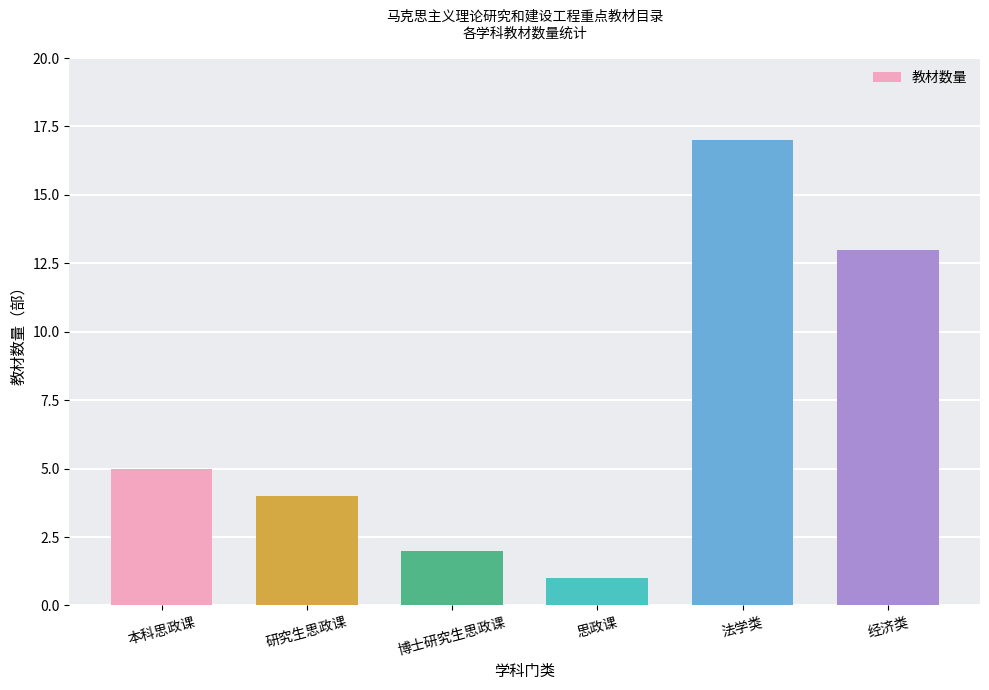

What is the minimum value shown in the chart?

1